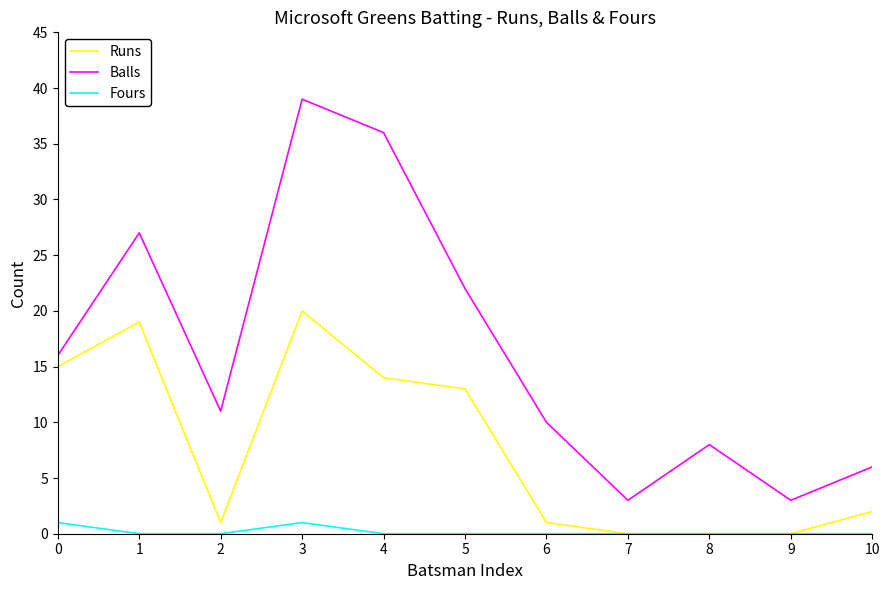

What is the average value of the Balls series?

16